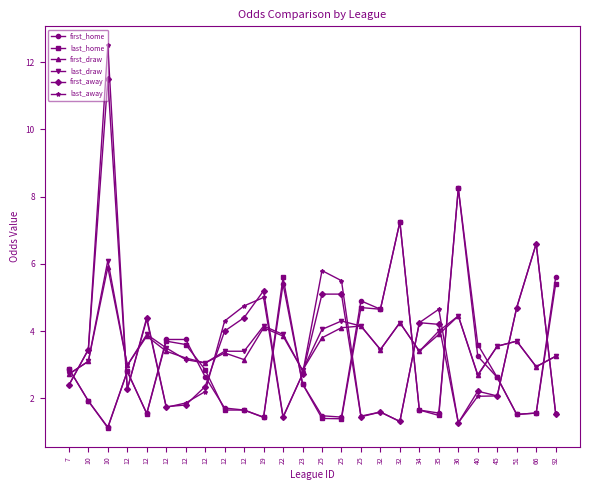

How many lines are shown in the chart?

6